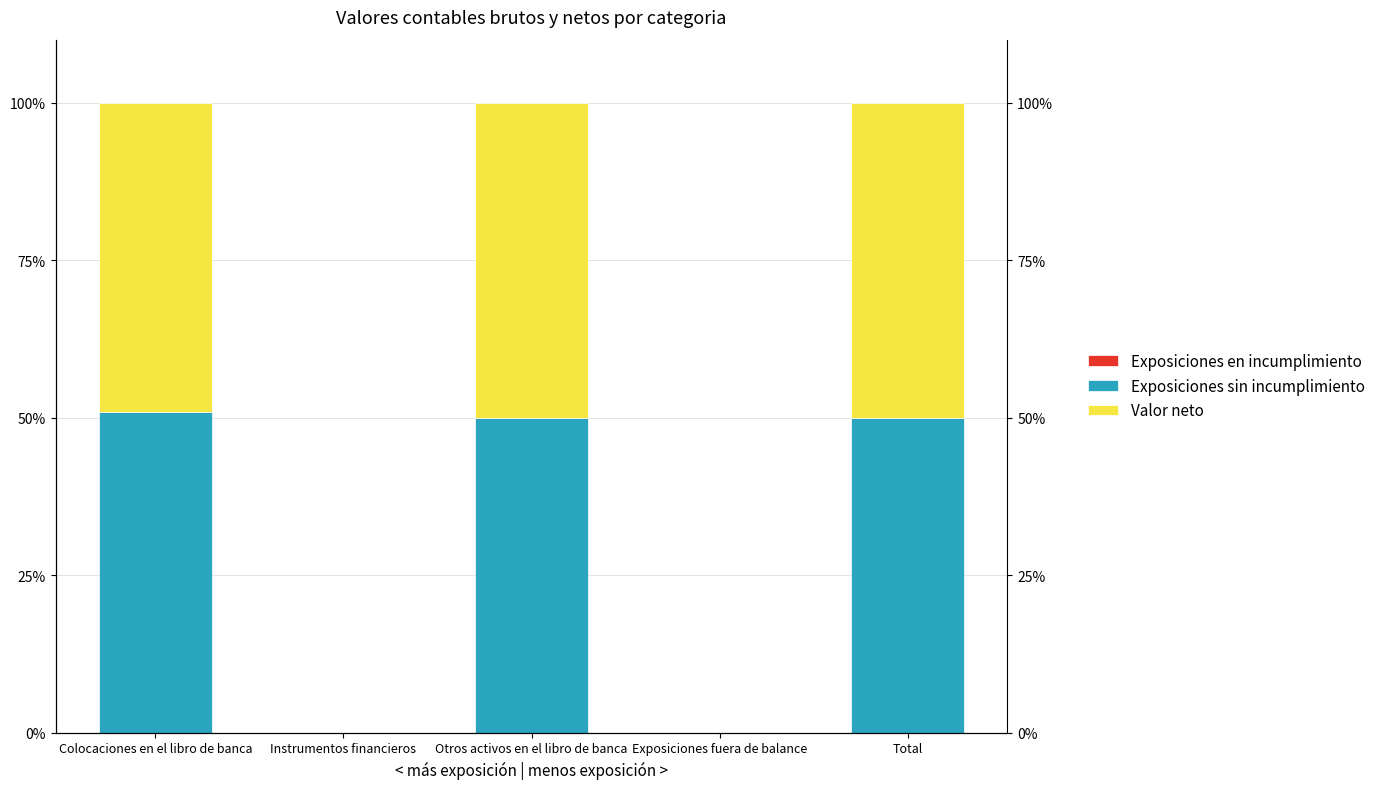

What is the total value across all series at Otros activos en el libro de banca?

100.0